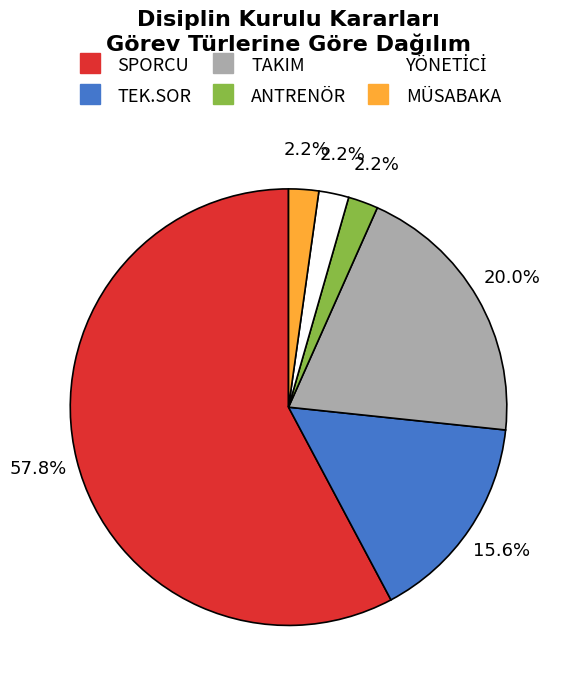

Combined, do TEK.SOR and SPORCU account for over 50%?

Yes